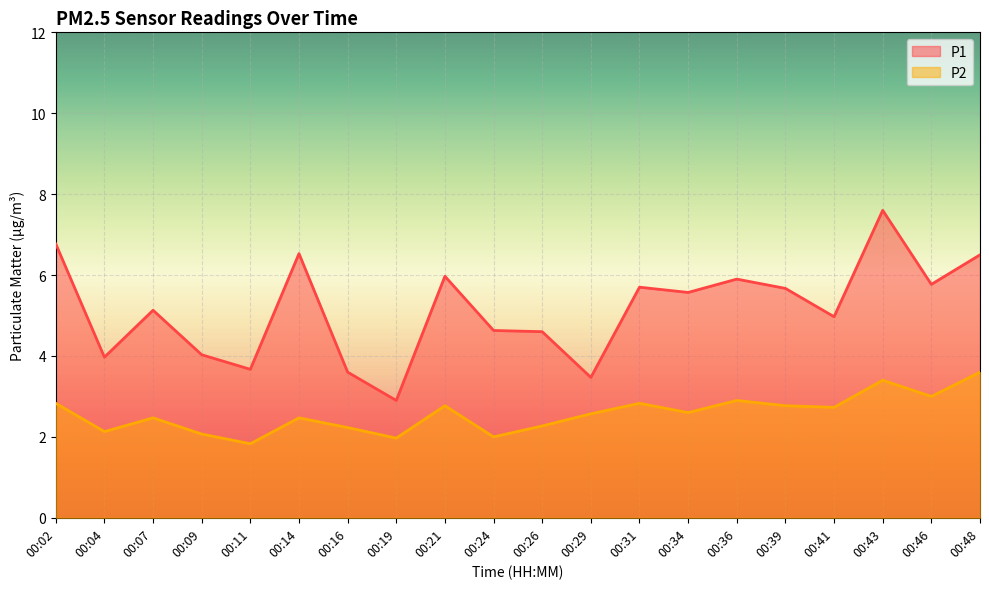

Is the value of P2 at 00:09 greater than the value of P1 at 00:14?

No